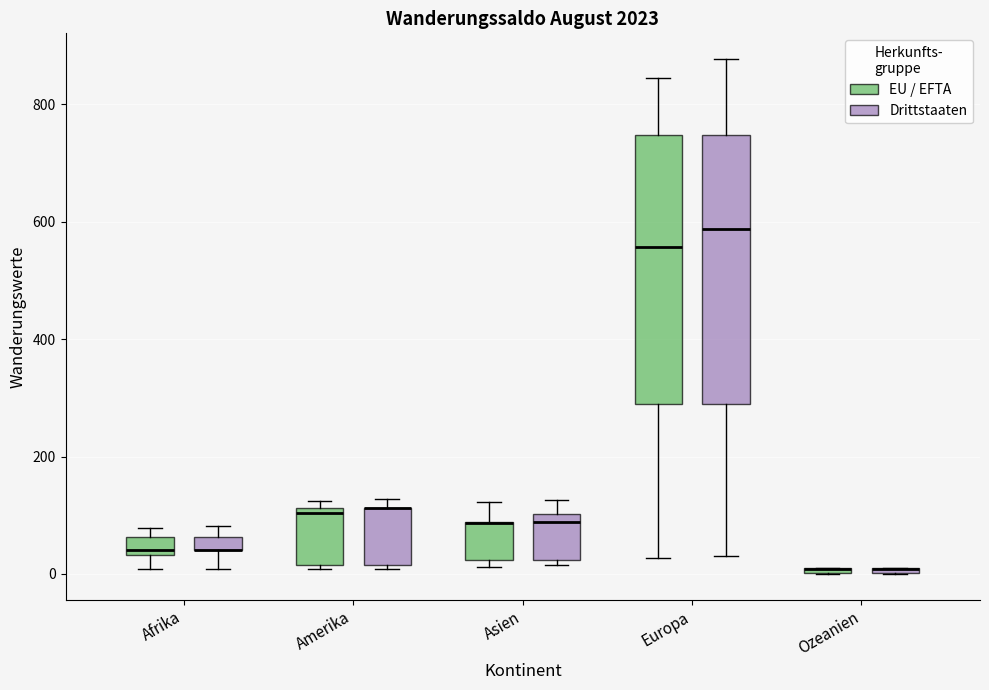

Where is the upper edge of the box for Ozeanien (EU / EFTA) on the y-axis? The values are not printed on the chart, so give them approximately, as read against the axis.

20